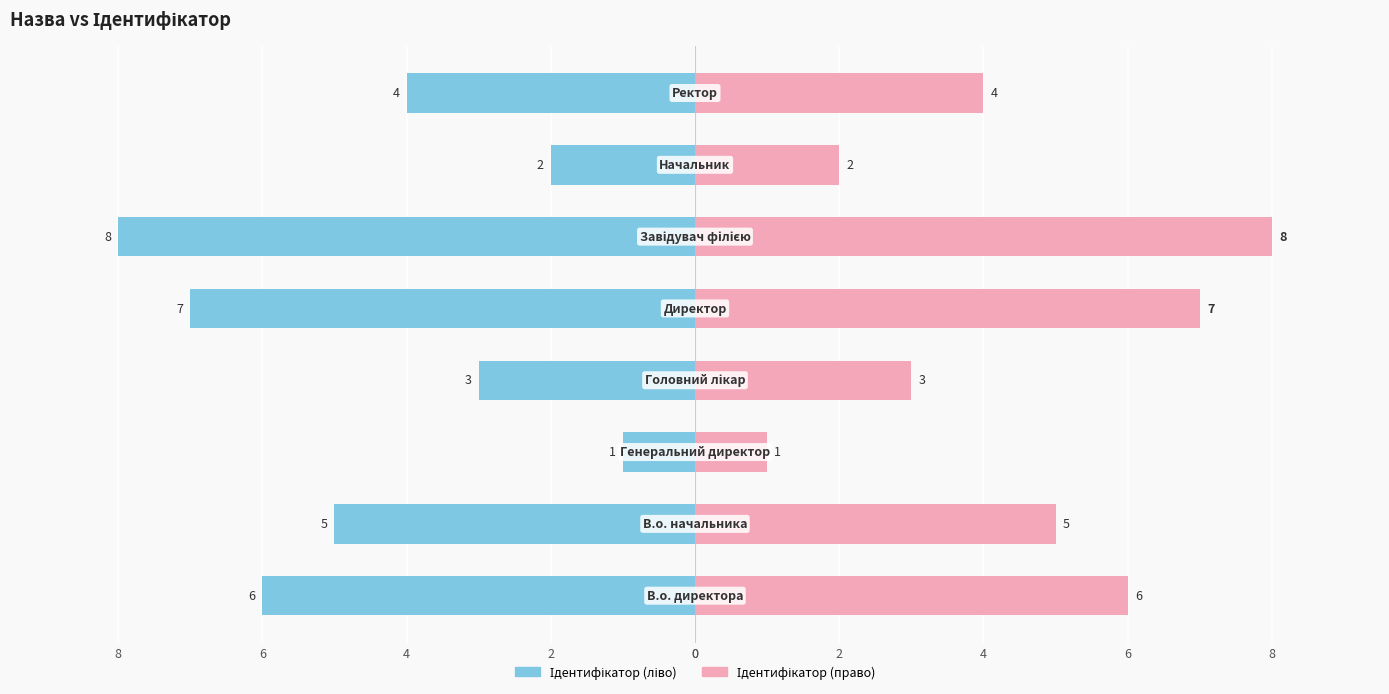

At 4, list the series in order from smallest to largest.

Ідентифікатор (ліво), Ідентифікатор (право)